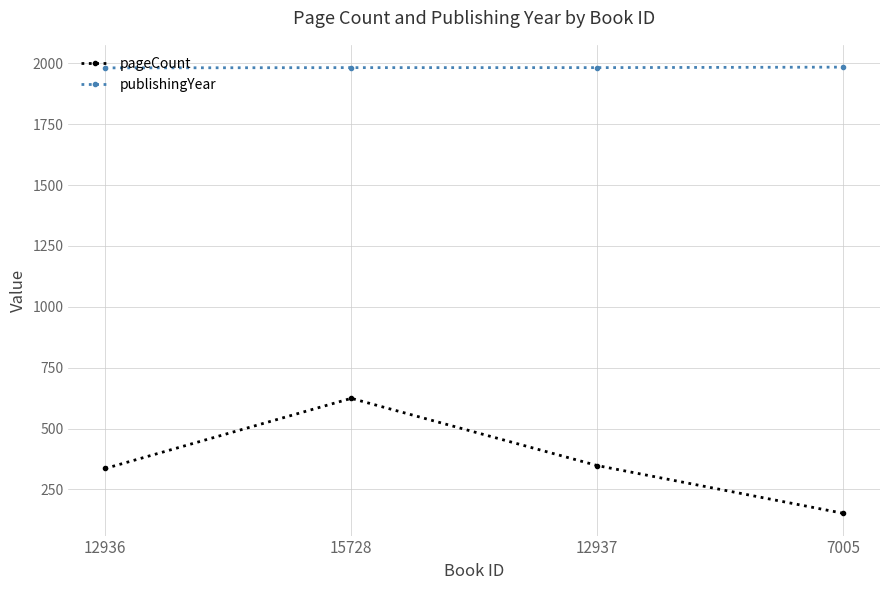

What is the lowest value of the publishingYear series?

1981